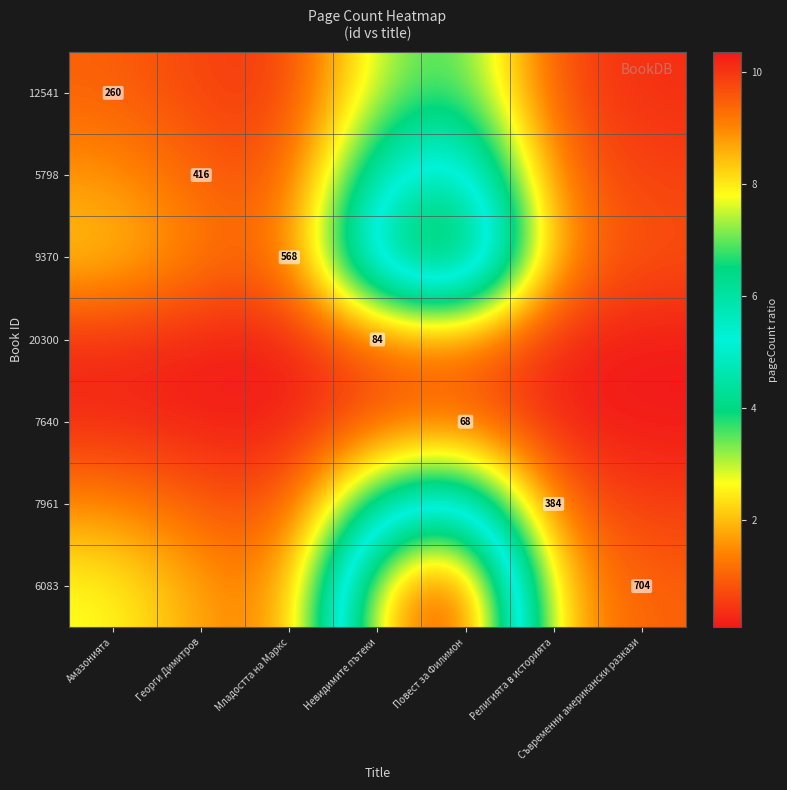

Which category has the lowest value across all series?

Съвременни американски разкази